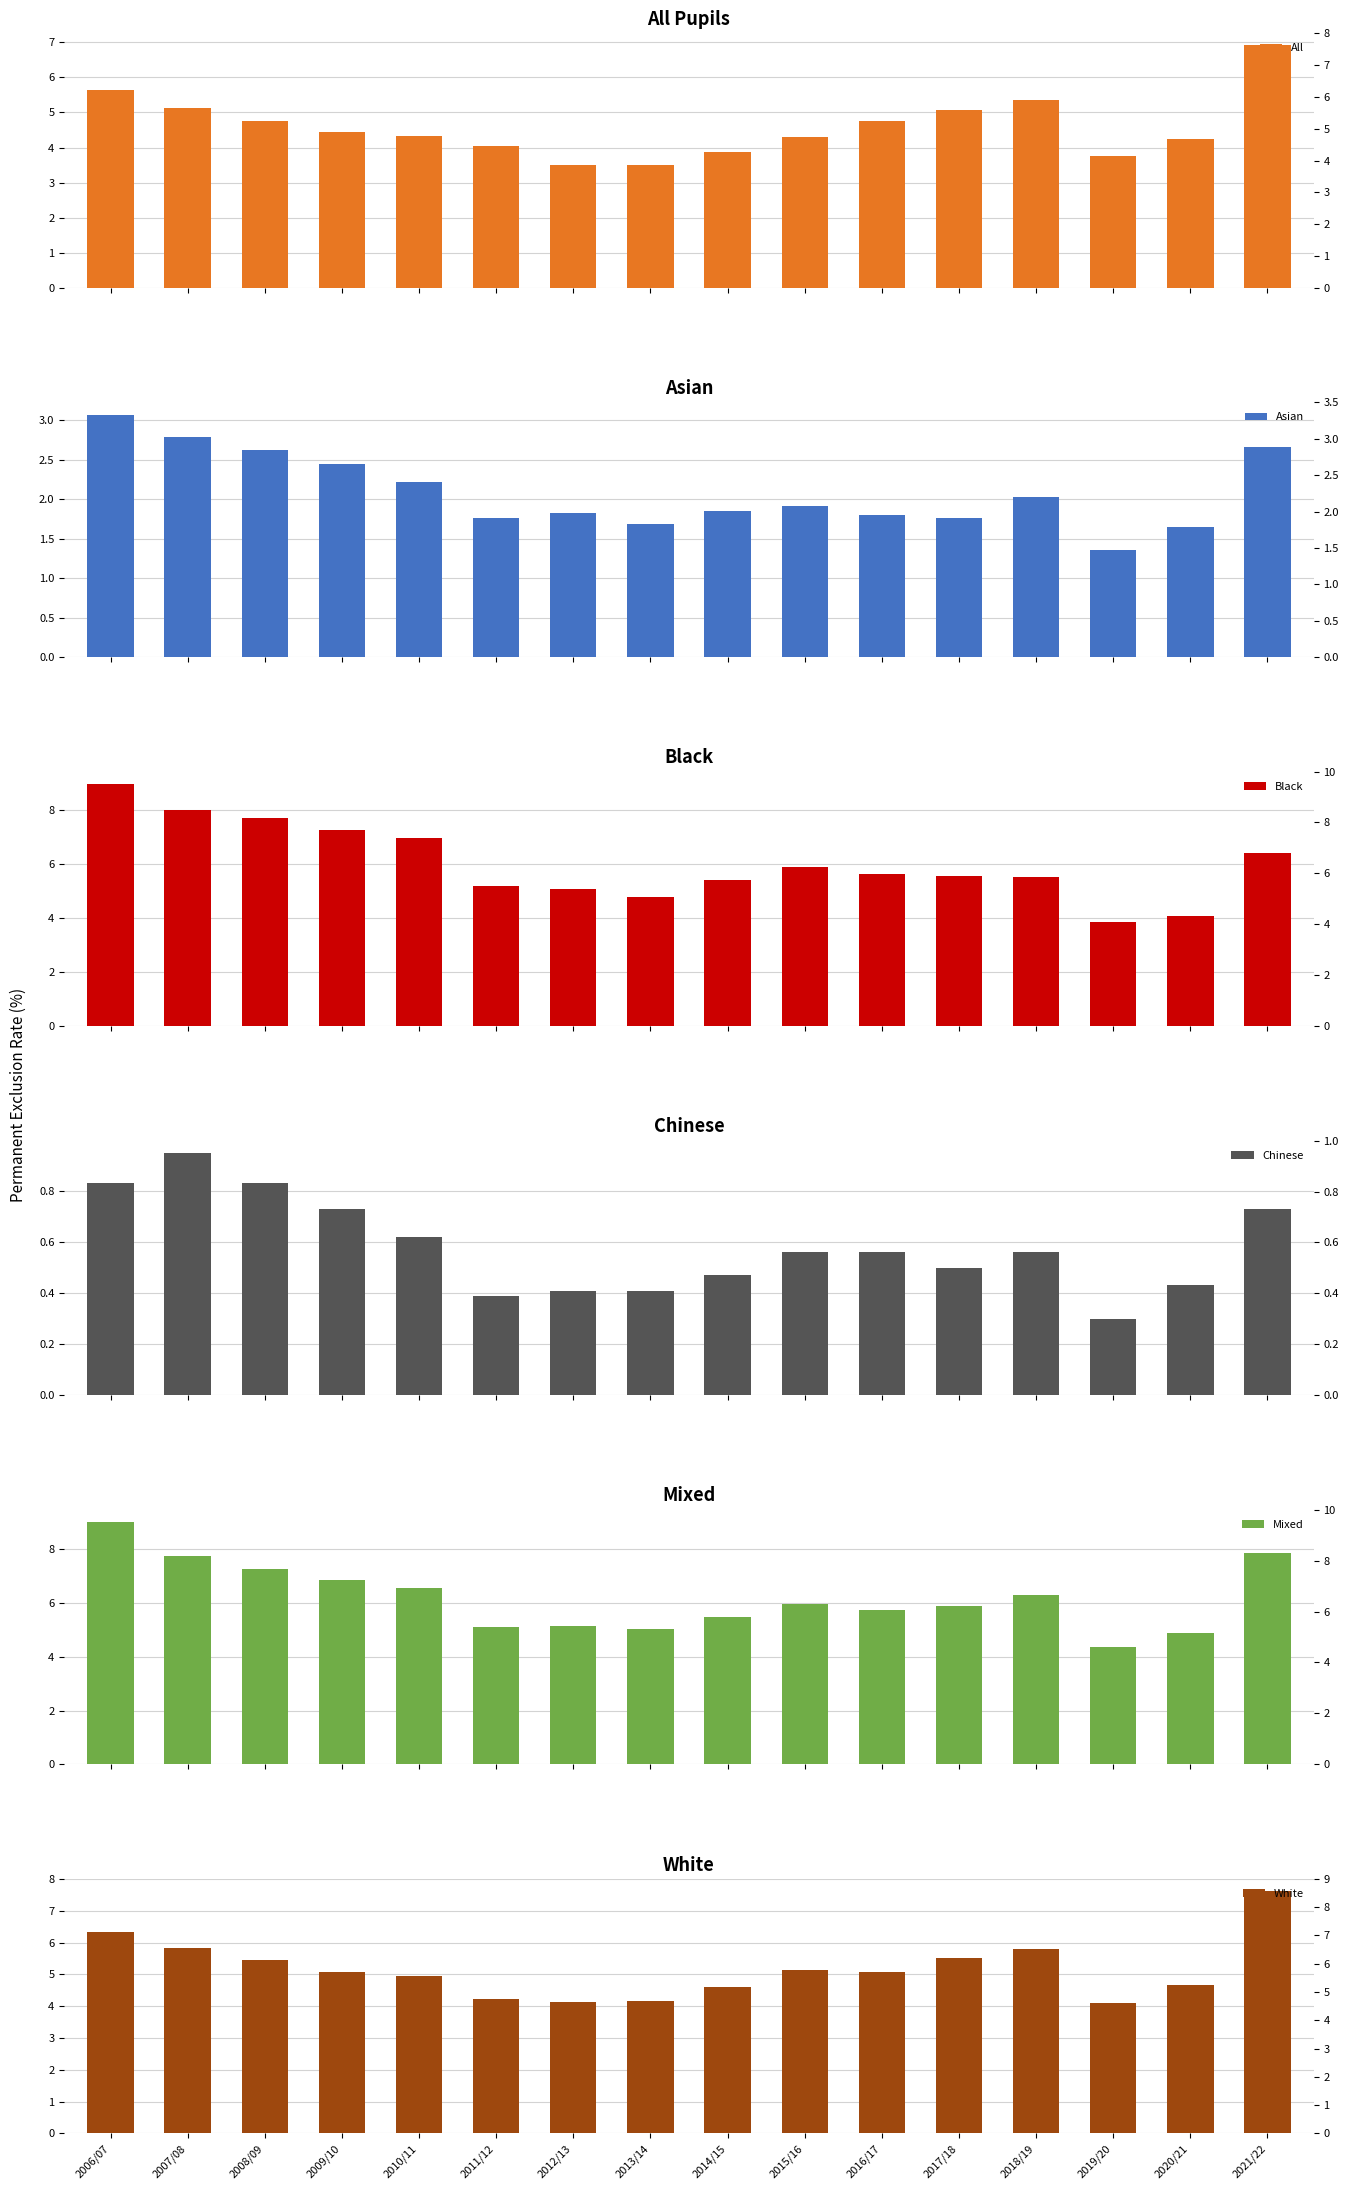

Reading right to left, extract all data points from this chart.

All: 2021/22=6.9	2020/21=4.2	2019/20=3.8	2018/19=5.4	2017/18=5.1	2016/17=4.8	2015/16=4.3	2014/15=3.9	2013/14=3.5	2012/13=3.5	2011/12=4.0	2010/11=4.3	2009/10=4.4	2008/09=4.8	2007/08=5.1	2006/07=5.7
Asian: 2021/22=2.7	2020/21=1.6	2019/20=1.4	2018/19=2.0	2017/18=1.8	2016/17=1.8	2015/16=1.9	2014/15=1.9	2013/14=1.7	2012/13=1.8	2011/12=1.8	2010/11=2.2	2009/10=2.4	2008/09=2.6	2007/08=2.8	2006/07=3.1
Black: 2021/22=6.4	2020/21=4.1	2019/20=3.9	2018/19=5.5	2017/18=5.6	2016/17=5.7	2015/16=5.9	2014/15=5.4	2013/14=4.8	2012/13=5.1	2011/12=5.2	2010/11=7.0	2009/10=7.3	2008/09=7.7	2007/08=8.0	2006/07=9.0
Chinese: 2021/22=0.7	2020/21=0.4	2019/20=0.3	2018/19=0.6	2017/18=0.5	2016/17=0.6	2015/16=0.6	2014/15=0.5	2013/14=0.4	2012/13=0.4	2011/12=0.4	2010/11=0.6	2009/10=0.7	2008/09=0.8	2007/08=0.9	2006/07=0.8
Mixed: 2021/22=7.9	2020/21=4.9	2019/20=4.3	2018/19=6.3	2017/18=5.9	2016/17=5.7	2015/16=6.0	2014/15=5.5	2013/14=5.0	2012/13=5.1	2011/12=5.1	2010/11=6.5	2009/10=6.8	2008/09=7.3	2007/08=7.8	2006/07=9.0
White: 2021/22=7.6	2020/21=4.7	2019/20=4.1	2018/19=5.8	2017/18=5.5	2016/17=5.1	2015/16=5.1	2014/15=4.6	2013/14=4.2	2012/13=4.1	2011/12=4.2	2010/11=4.9	2009/10=5.1	2008/09=5.4	2007/08=5.8	2006/07=6.3